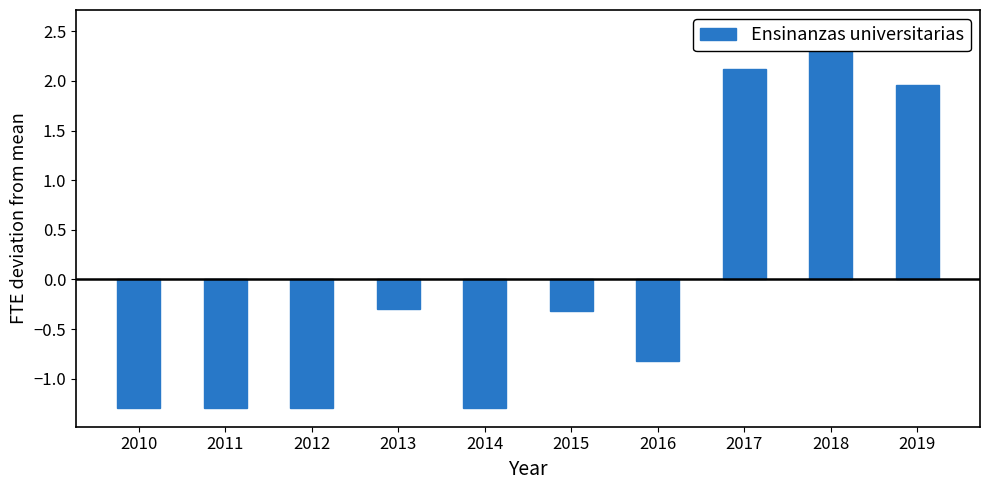

Which label corresponds to the largest value in the chart?

2018